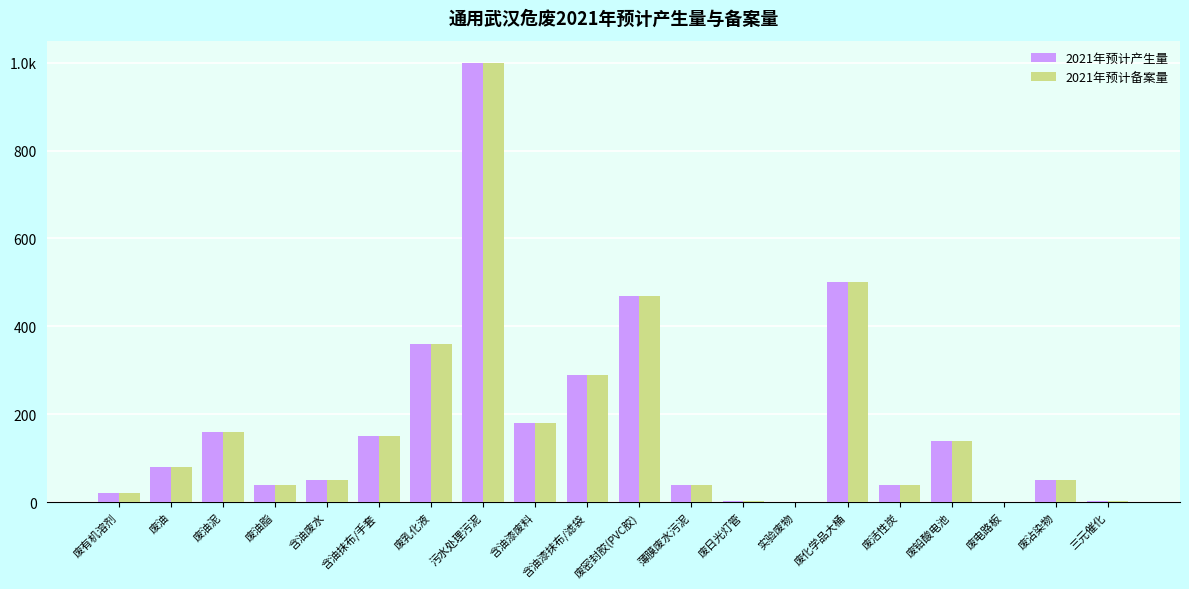

Are the bars horizontal?

No